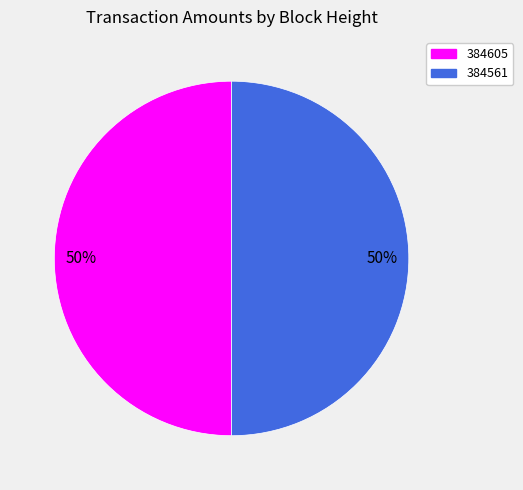

Is it true that 384605 is 50% of the pie?

True